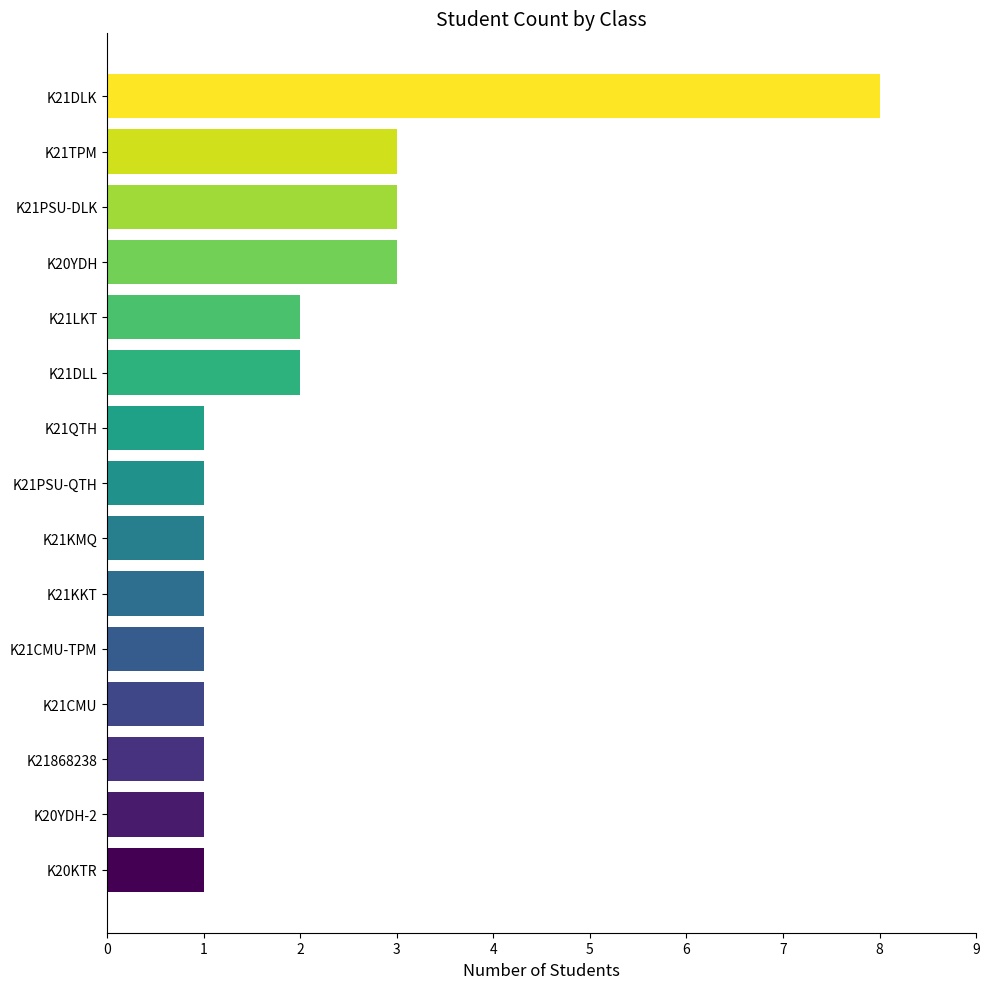

The value at K21CMU-TPM is 1. True or false?

True